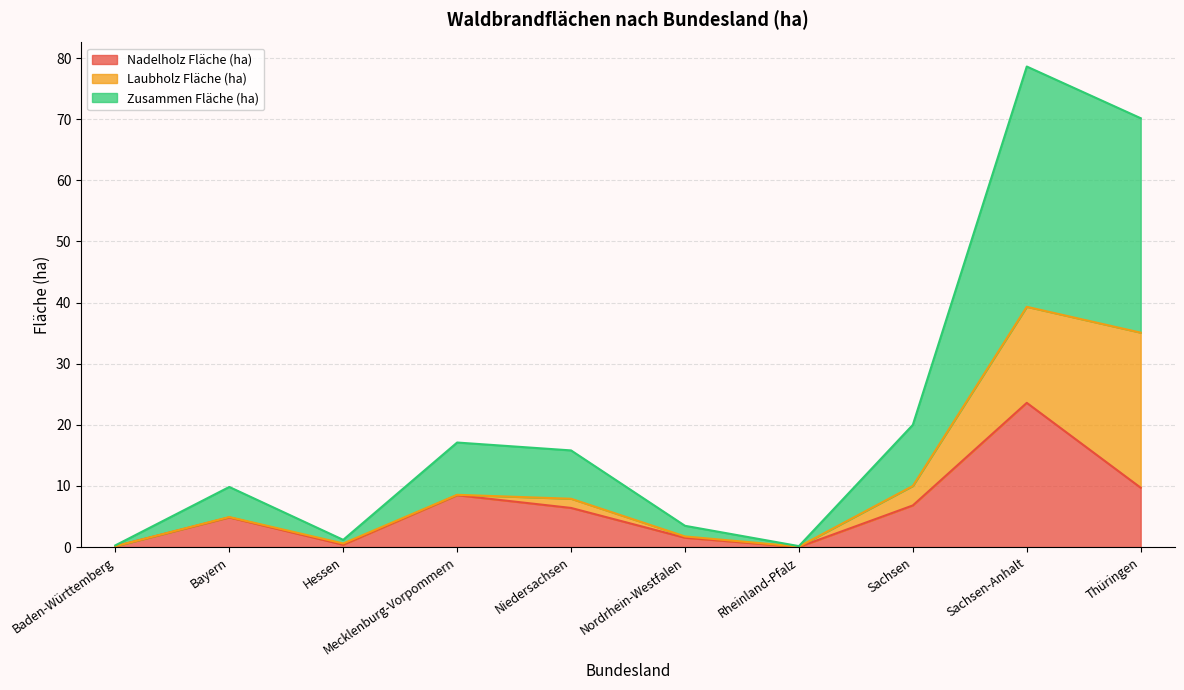

Is the value of Zusammen Fläche (ha) at Niedersachsen greater than the value of Nadelholz Fläche (ha) at Sachsen?

Yes